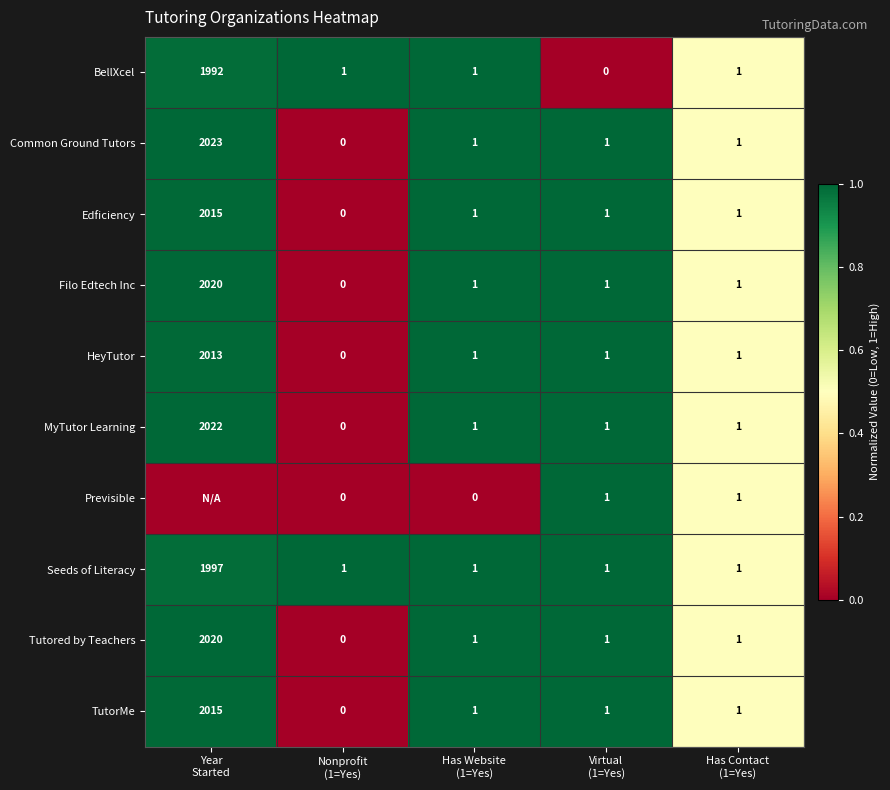

What is the difference between the maximum and minimum values in the Common Ground Tutors series?

2023